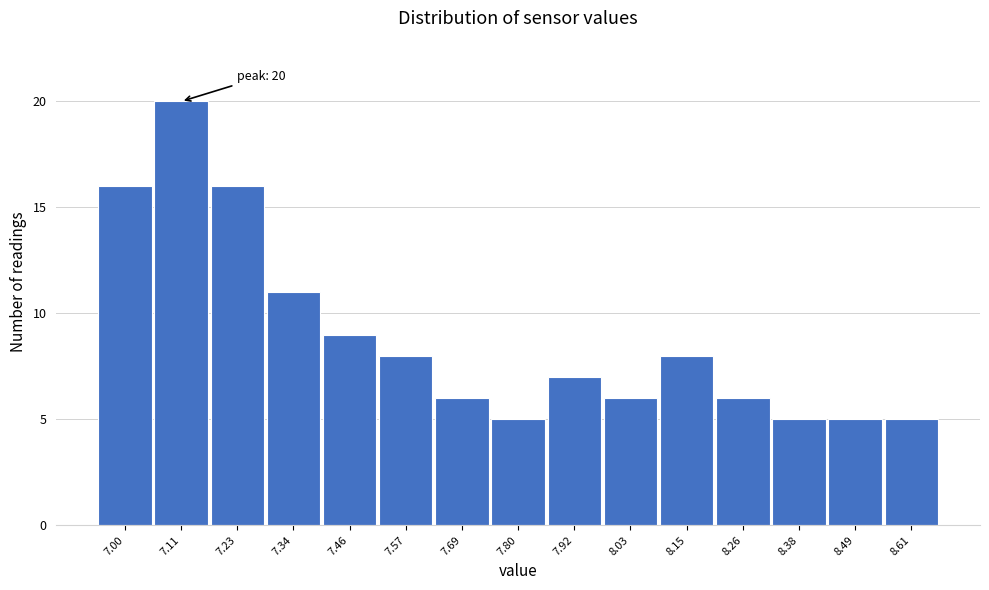

Reading left to right, what are all the values shown in this chart?

7.00=16	7.11=20	7.23=16	7.34=11	7.46=9	7.57=8	7.69=6	7.80=5	7.92=7	8.03=6	8.15=8	8.26=6	8.38=5	8.49=5	8.61=5